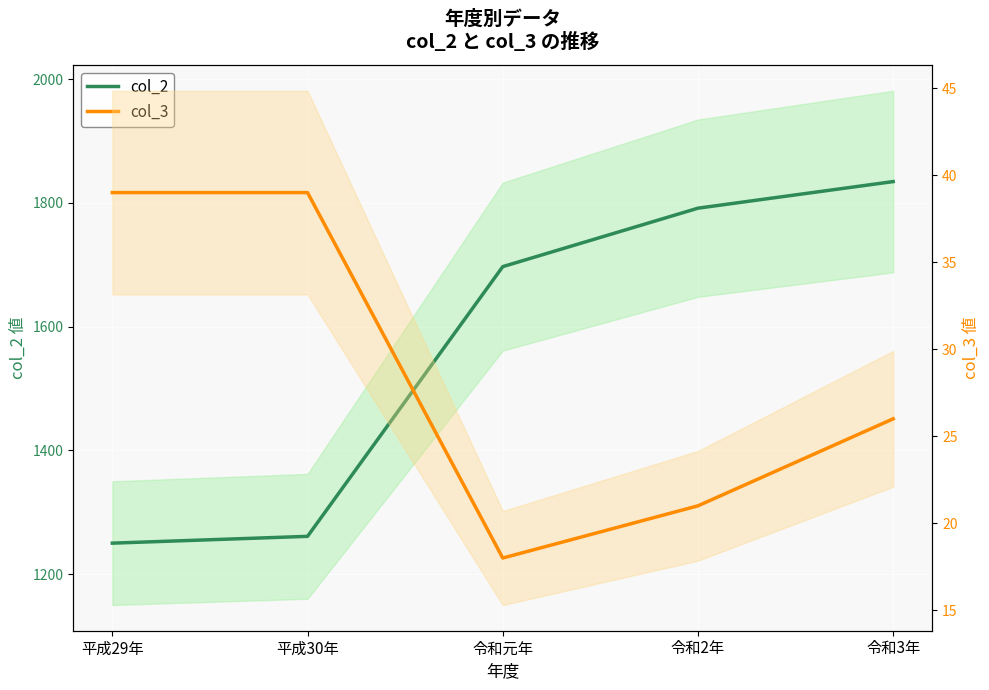

How many interior local valleys does the col_3 series have?

1